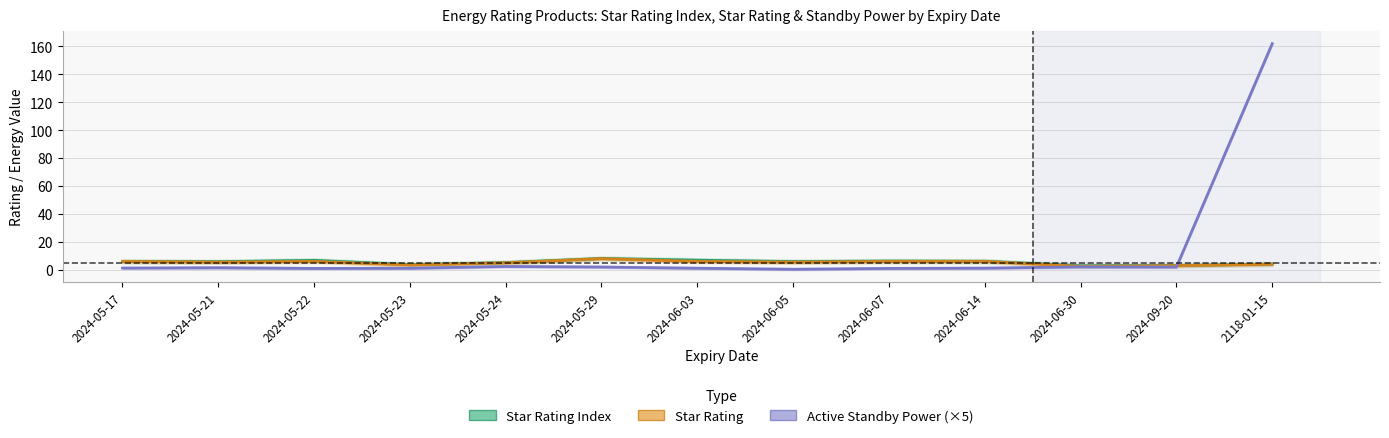

Between 2024-05-17 and 2024-09-20, which series saw the biggest shift?

Star Rating